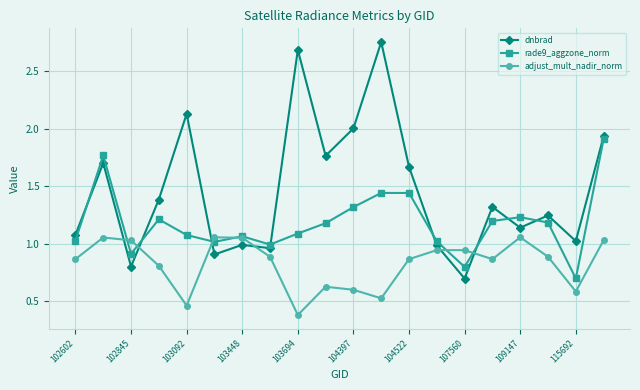

In rade9_aggzone_norm, how many points are lower than both neighbors (excluding endpoints)?

5